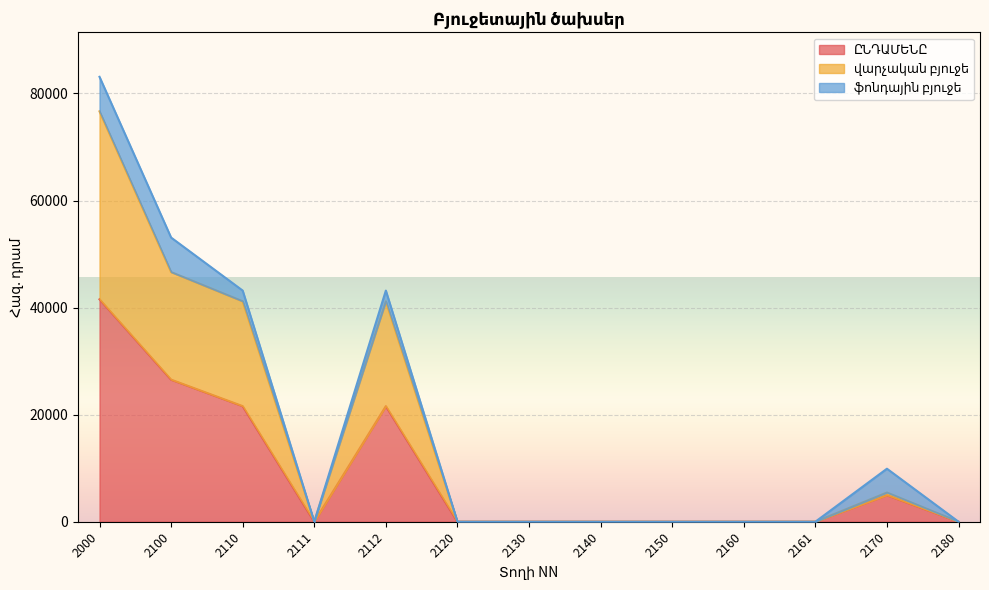

Is it true that ԸՆԴԱՄԵՆԸ equals 0.0 at 2150?

True